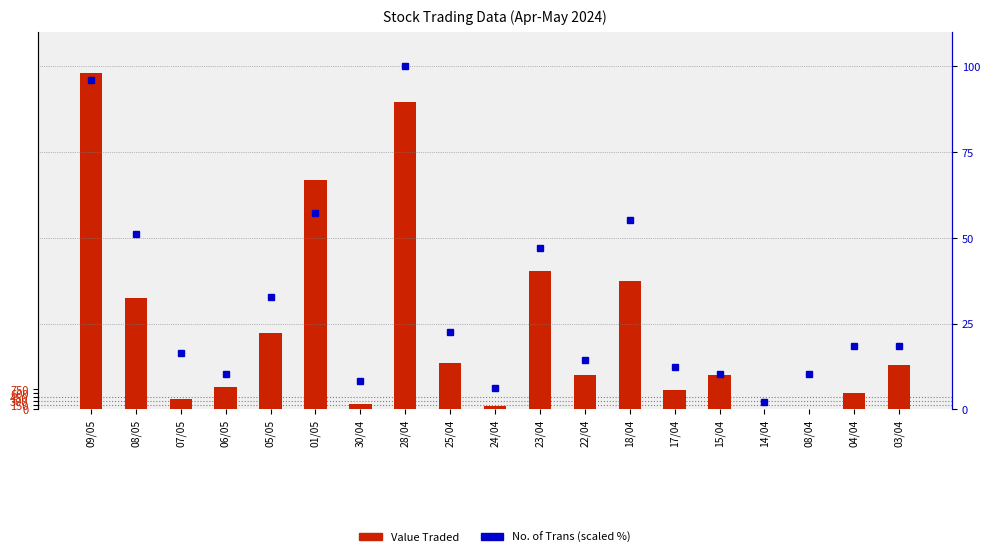

What is the greatest value displayed?

12479.0